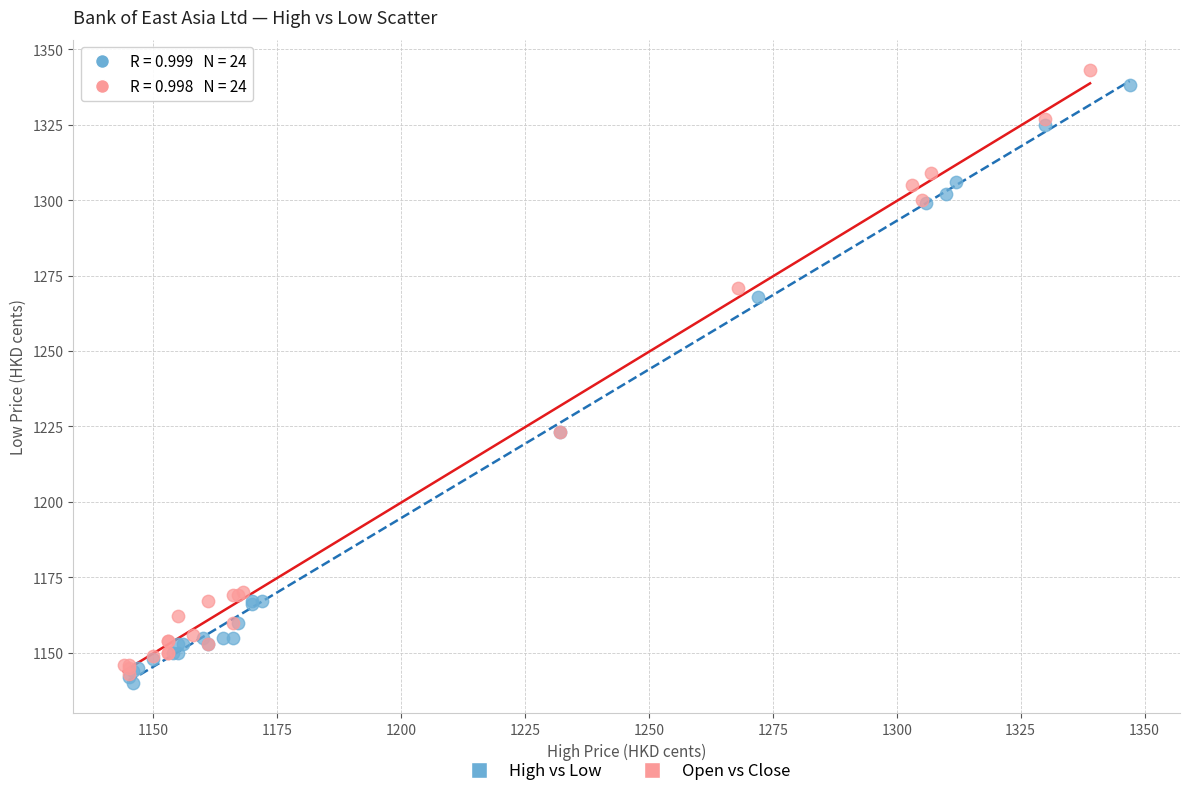

What are all the series names shown in the legend?

High vs Low, Open vs Close